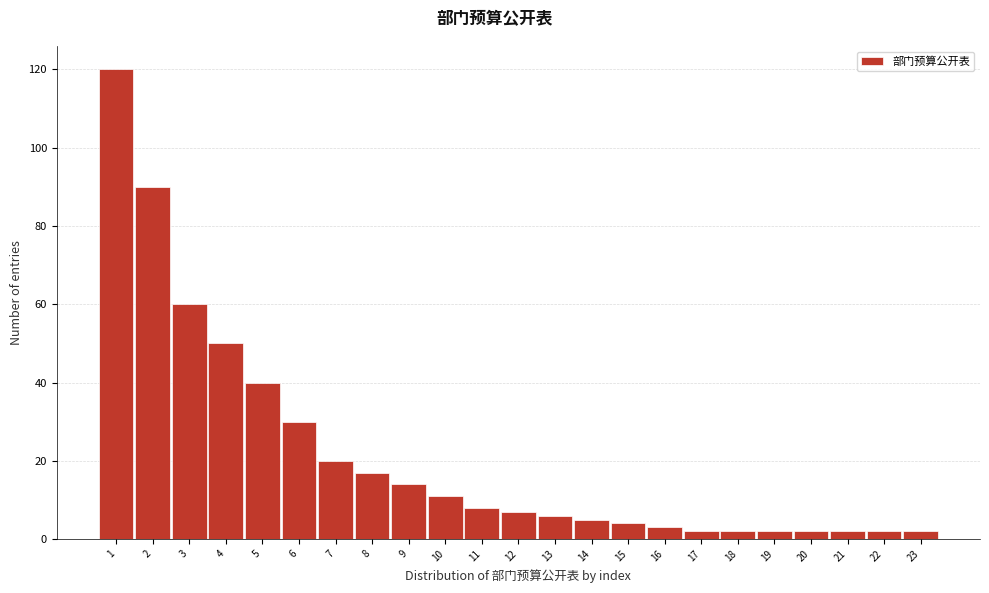

Reading left to right, transcribe this chart: for each bar, give the range it covers on the x-axis and its height. The values are not printed on the chart, so give them approximately, as read against the axis.

0.5 to 1.5: 120
1.5 to 2.5: 90
2.5 to 3.5: 60
3.5 to 4.5: 50
4.5 to 5.5: 40
5.5 to 6.5: 30
6.5 to 7.5: 20
7.5 to 8.5: 18
8.5 to 9.5: 14
9.5 to 10.5: 12
10.5 to 11.5: 8
11.5 to 12.5: 8
12.5 to 13.5: 6
13.5 to 14.5: 6
14.5 to 15.5: 4
15.5 to 16.5: 4
16.5 to 17.5: 2
17.5 to 18.5: 2
18.5 to 19.5: 2
19.5 to 20.5: 2
20.5 to 21.5: 2
21.5 to 22.5: 2
22.5 to 23.5: 2